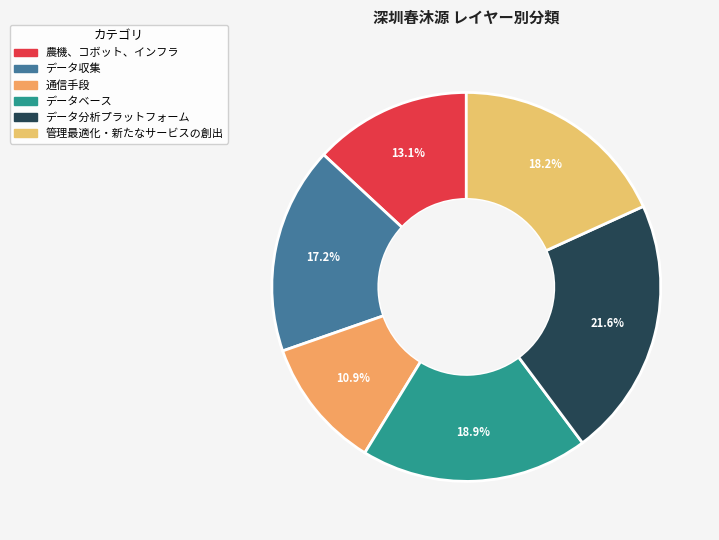

To the nearest percent, what is the combined percentage of 農機、コボット、インフラ and データ収集?

30%